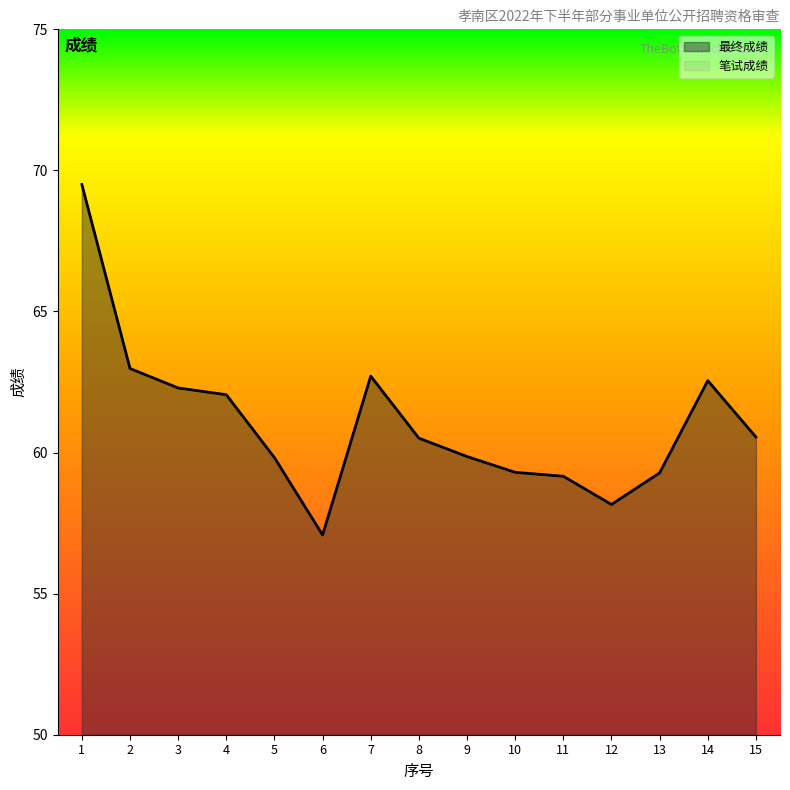

What is the value of the 笔试成绩 point at the 8th from the left?

60.5